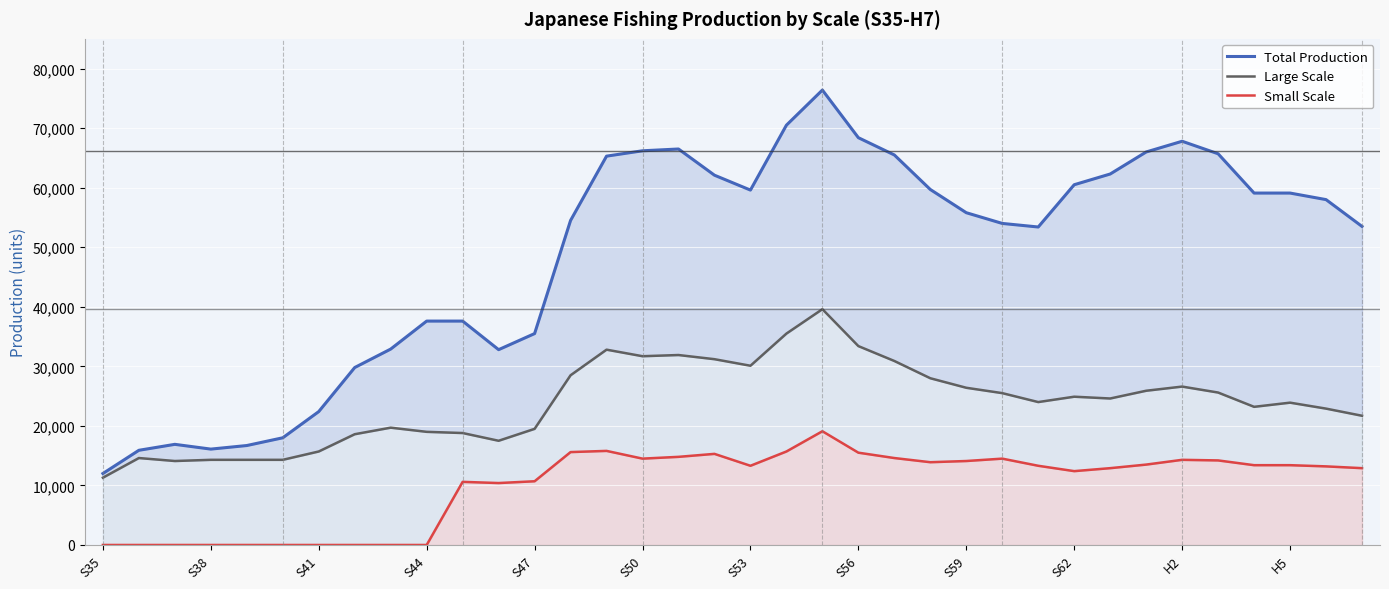

Rank the series by their maximum value, from lowest to highest.

Small Scale, Large Scale, Total Production